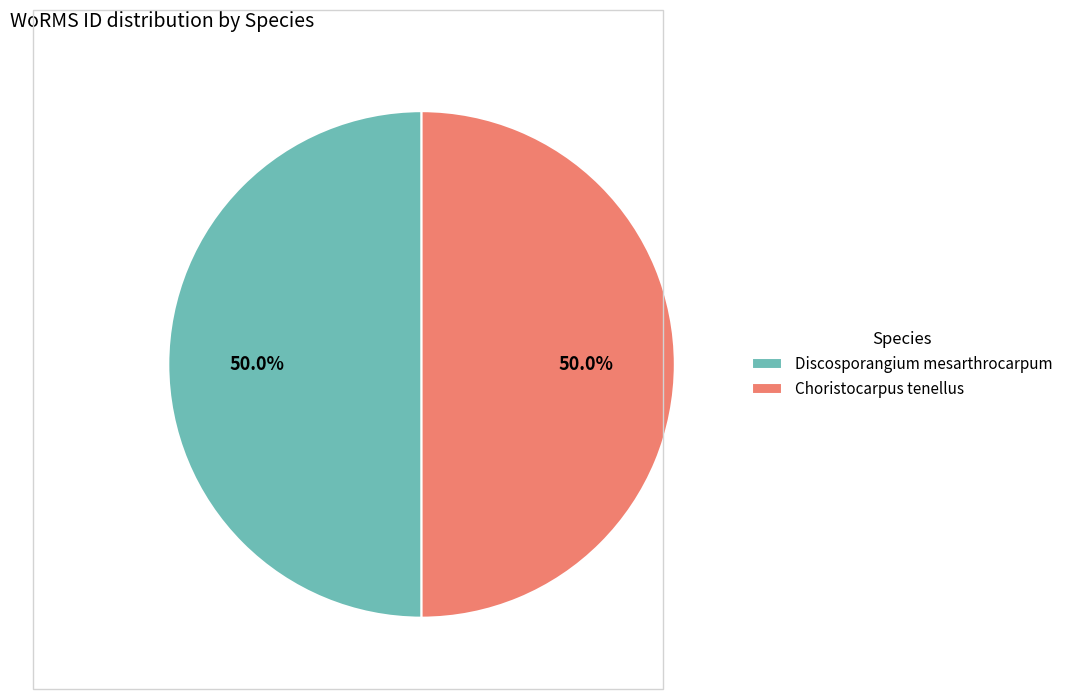

Is it true that Choristocarpus tenellus is 50% of the pie?

True